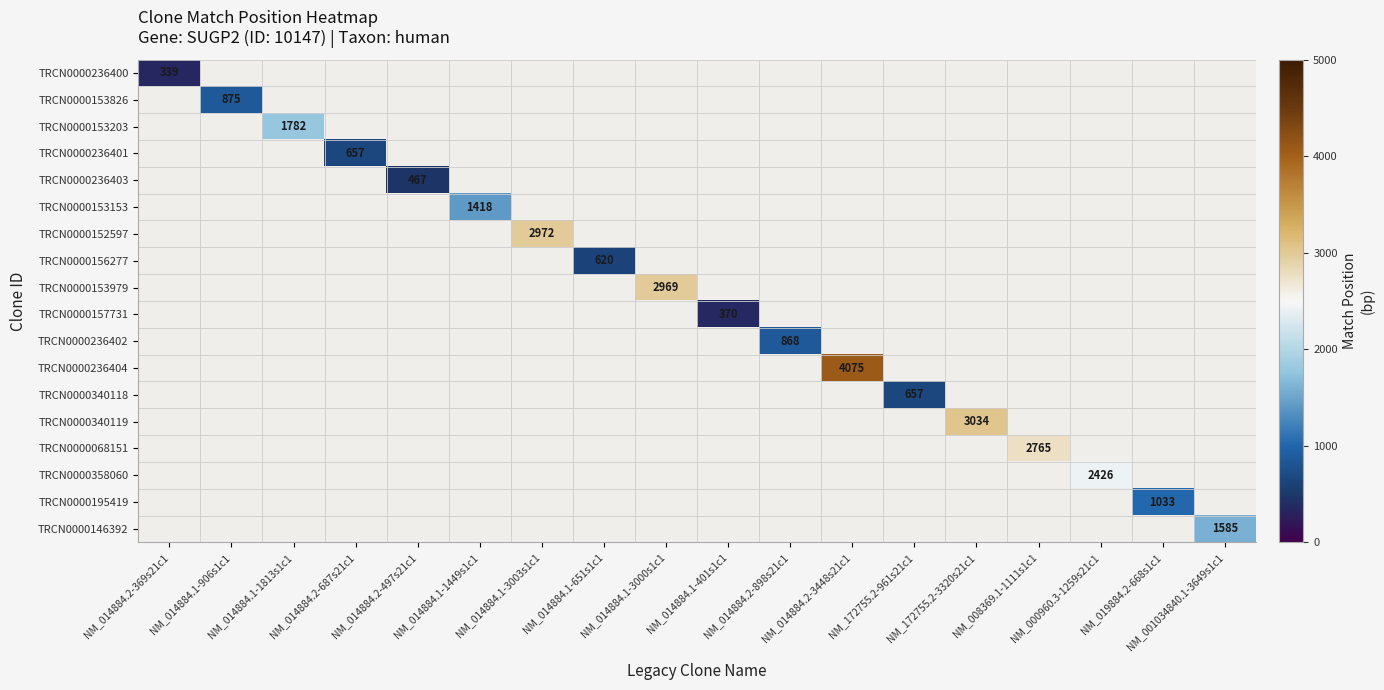

How many positive values does the TRCN0000236401 series have?

1